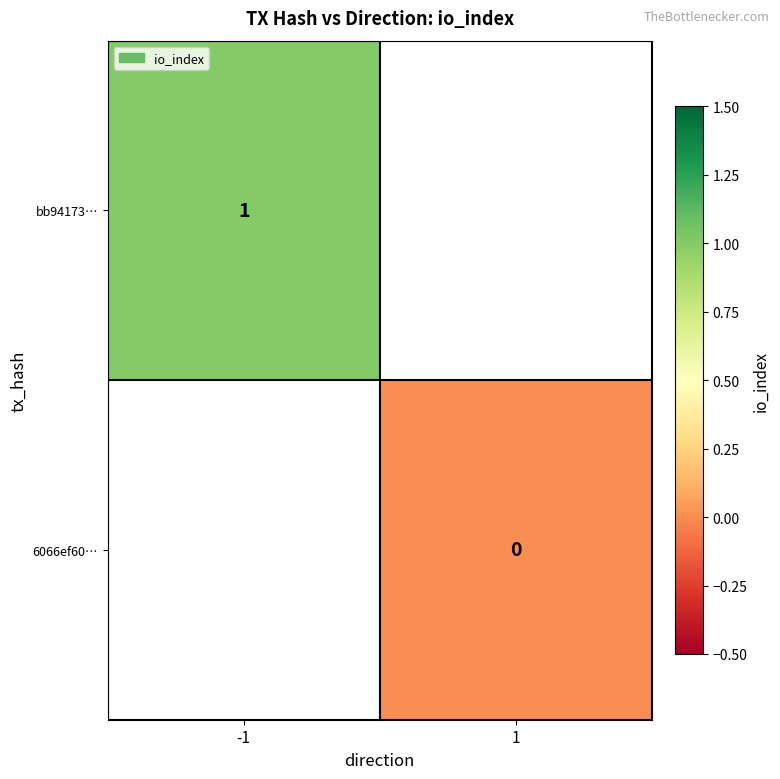

Which label corresponds to the smallest value in the chart?

1